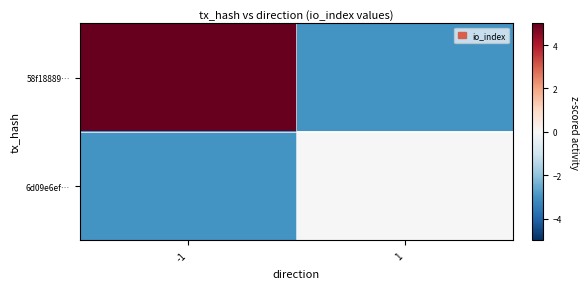

Which series changed the most between -1 and 1?

58f18889…